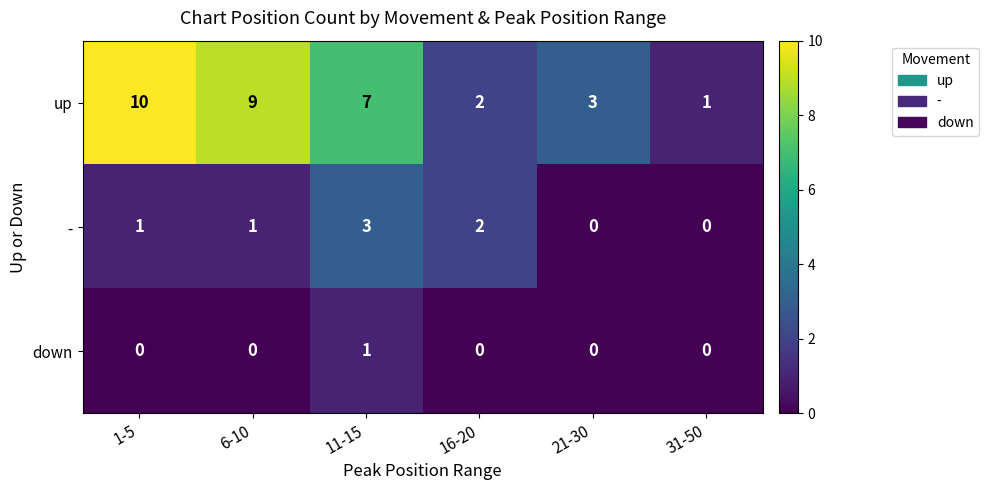

Which series has the largest range (max minus min)?

up